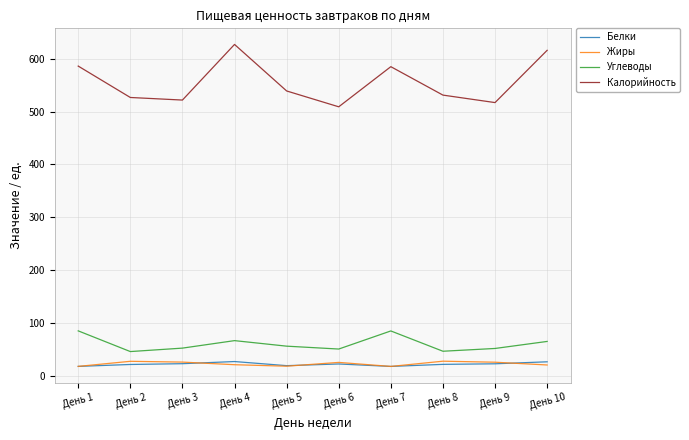

At which label does Углеводы first exceed 56?

День 1